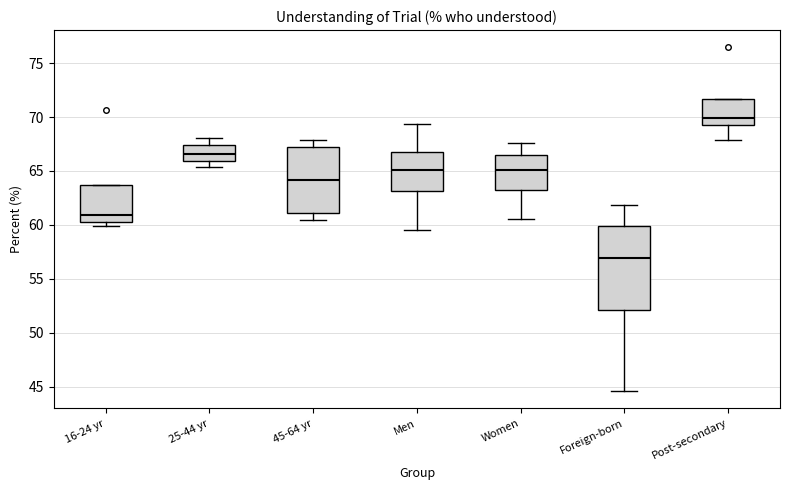

Which box is the tallest, from its lower edge to its upper edge?

Foreign-born